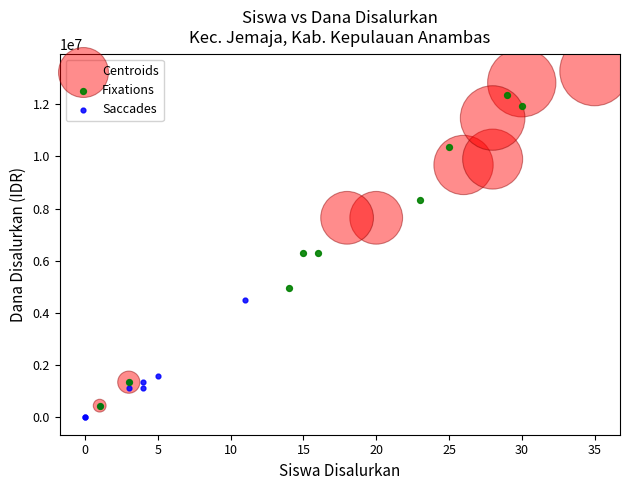

Which series reaches the maximum Y coordinate?

Centroids